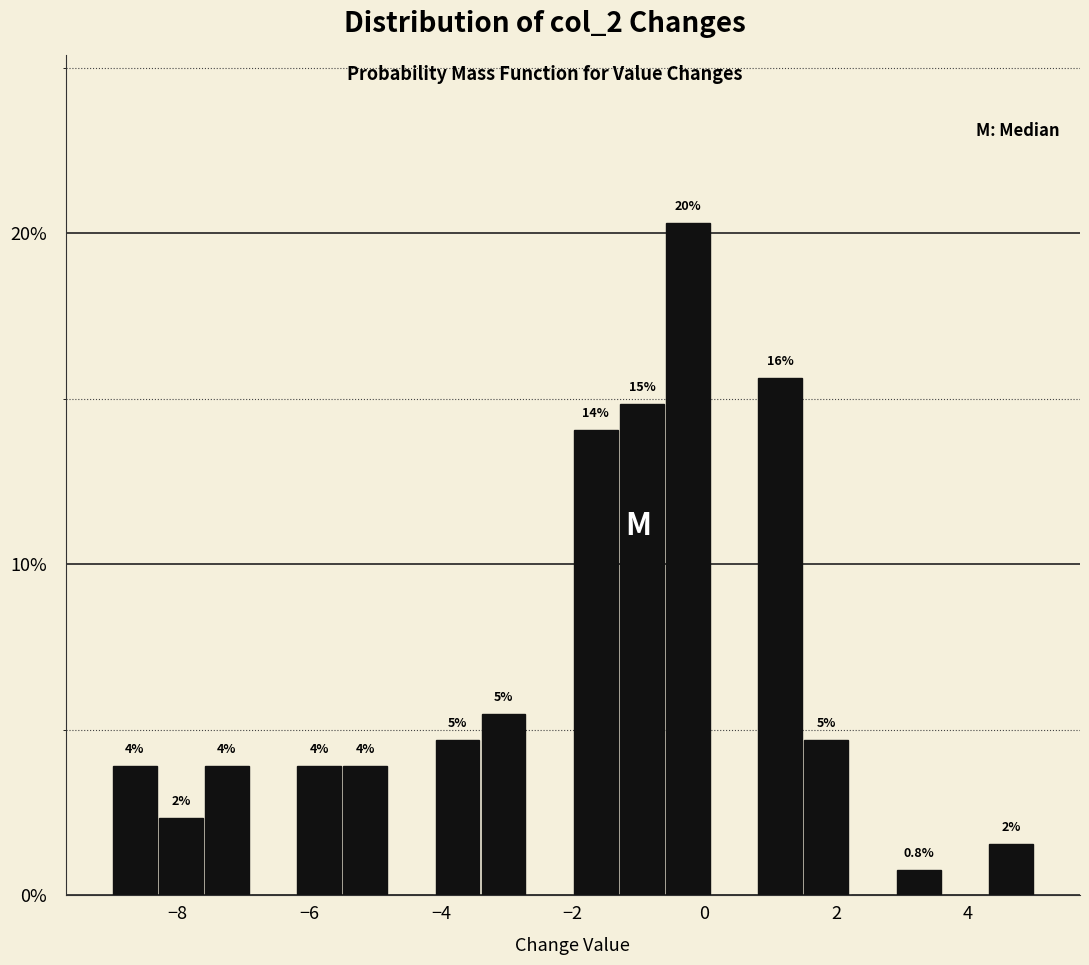

Read against the x-axis, roughly where is the centre of the tallest bar?

-0.2